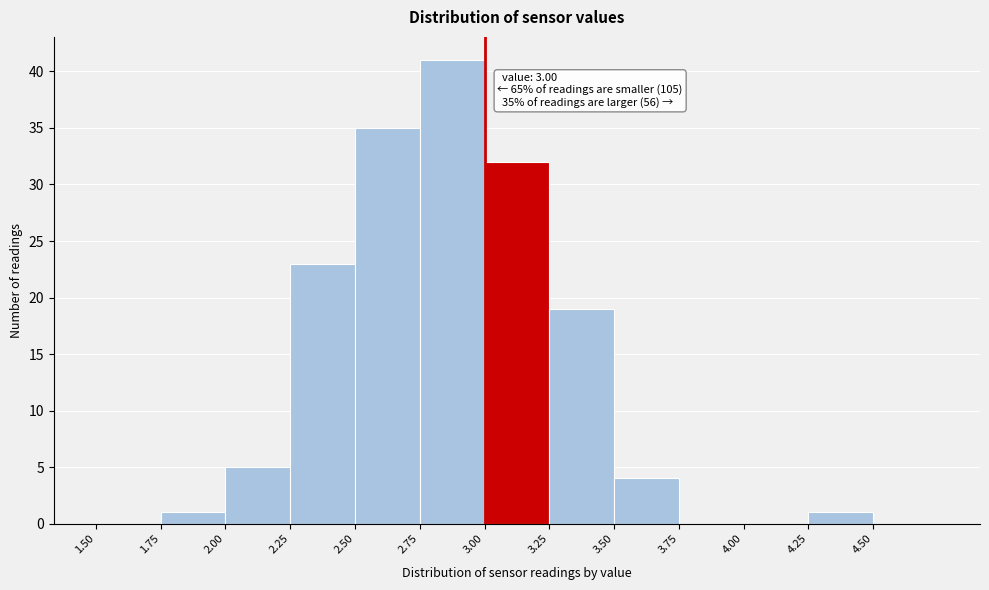

Over which range of the x-axis is the bar tallest?

2.75 to 3.00